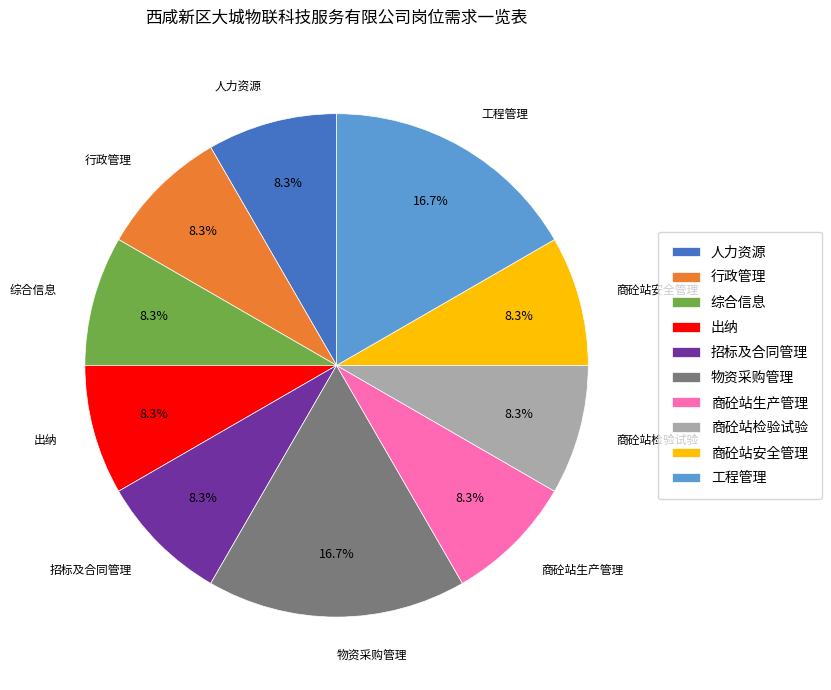

What is the ratio of the value at 出纳 to the value at 行政管理?

1.0